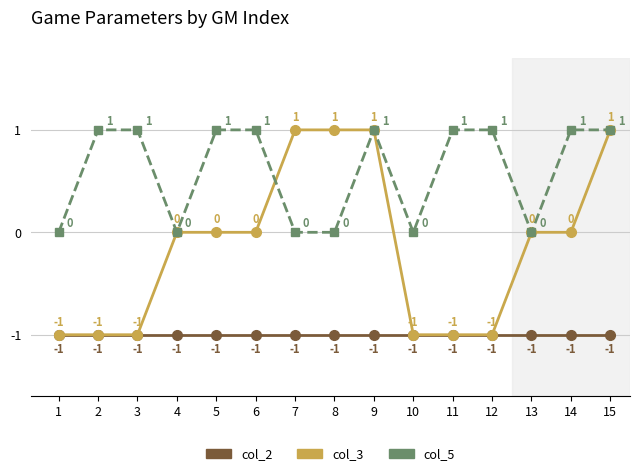

The value of col_5 at 10 is 1. True or false?

False